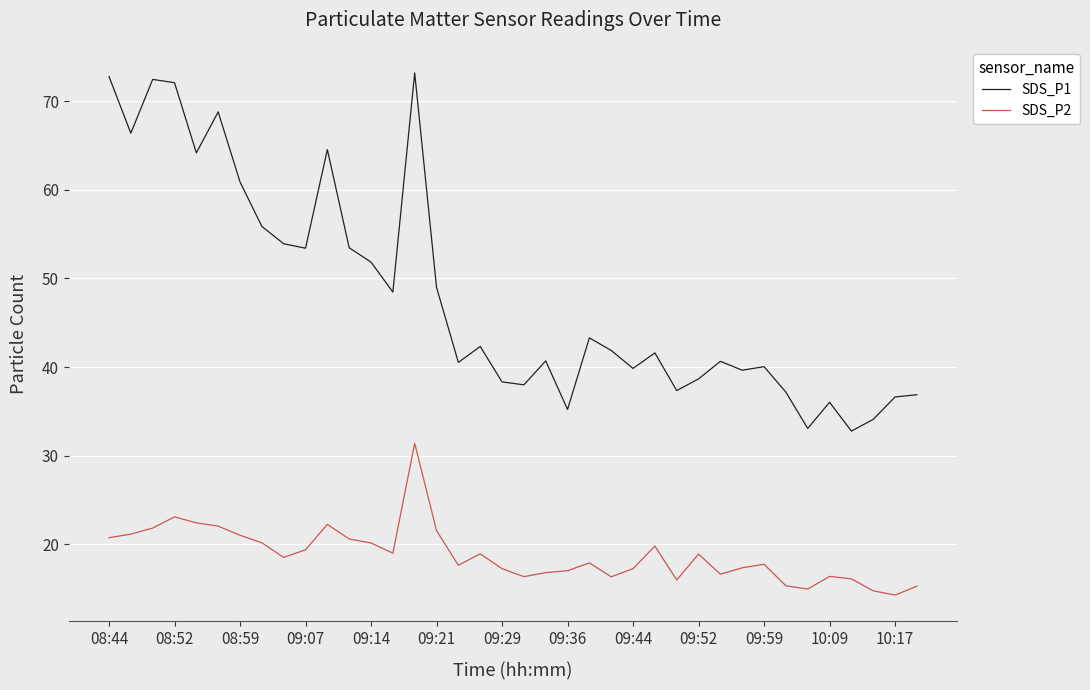

What are all the series names shown in the legend?

SDS_P1, SDS_P2